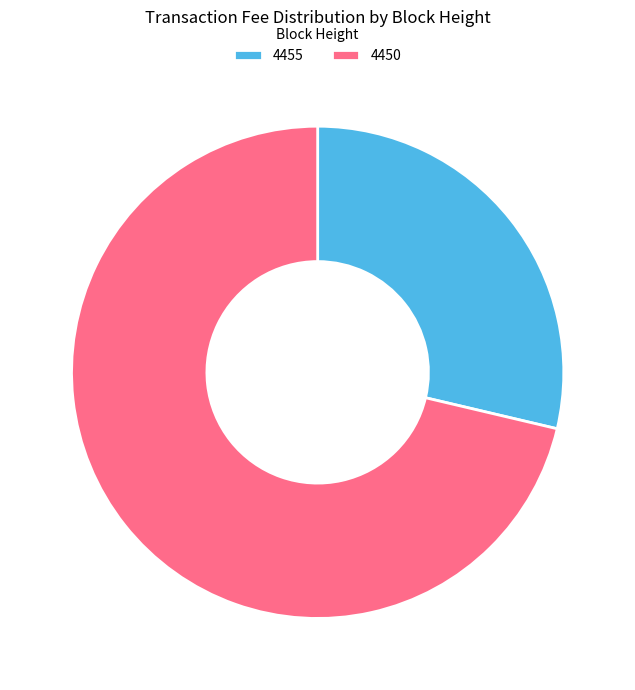

Which category has the smallest portion of the pie?

4455